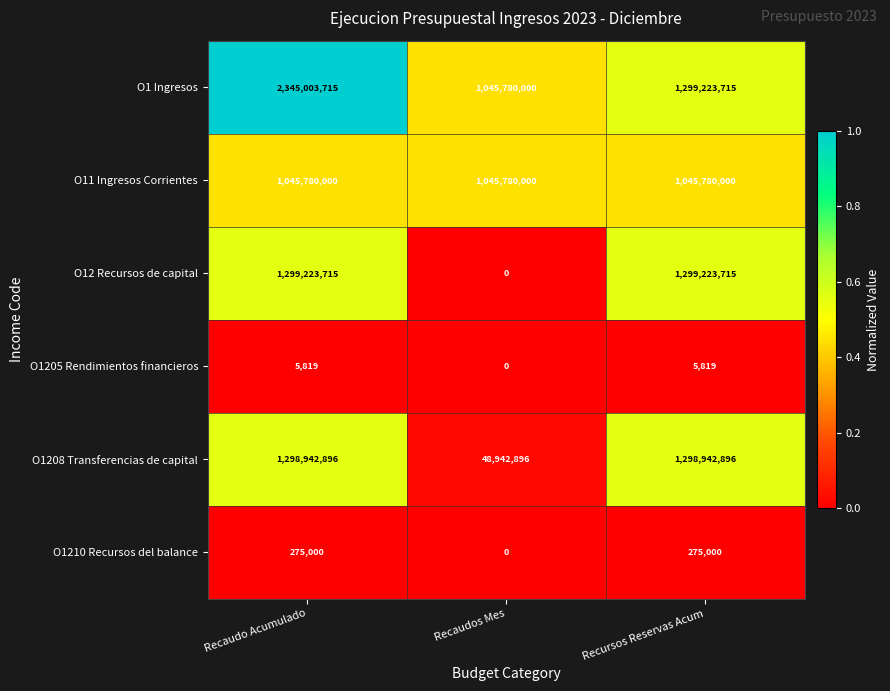

At which category is the sum across all series the highest?

Recaudo Acumulado